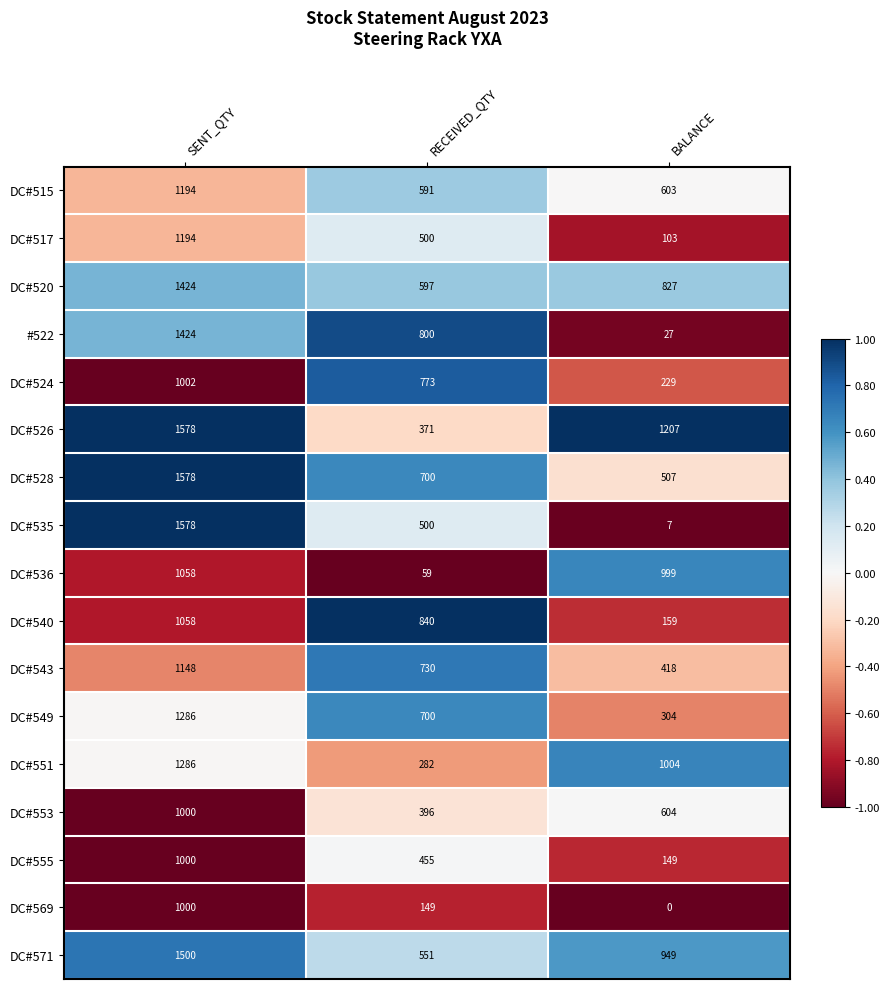

What is the spread (max minus min) of values at RECEIVED_QTY?

781